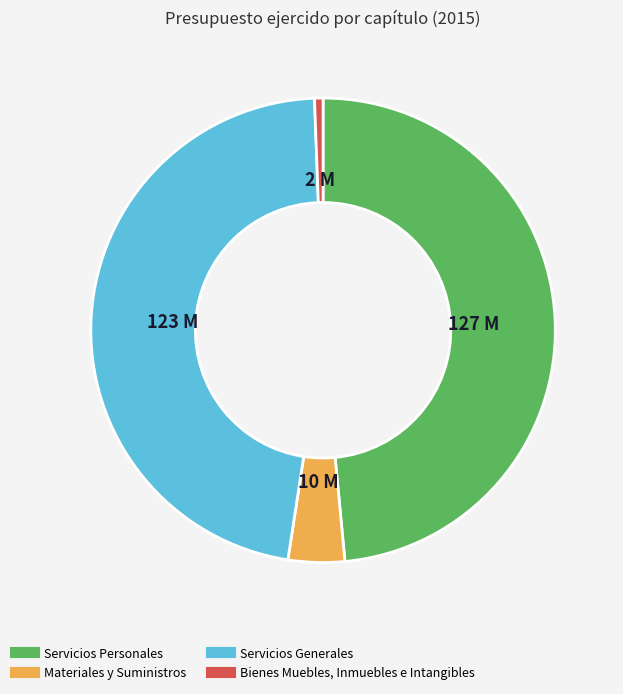

Is there a majority slice in this chart?

No